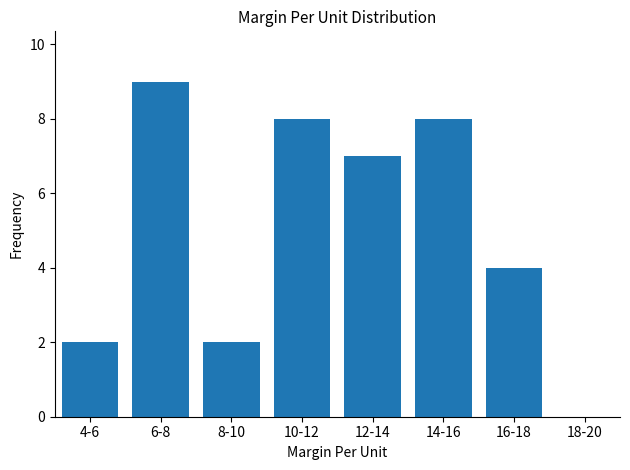

Reading left to right, what are all the values shown in this chart?

4-6=2	6-8=9	8-10=2	10-12=8	12-14=7	14-16=8	16-18=4	18-20=0